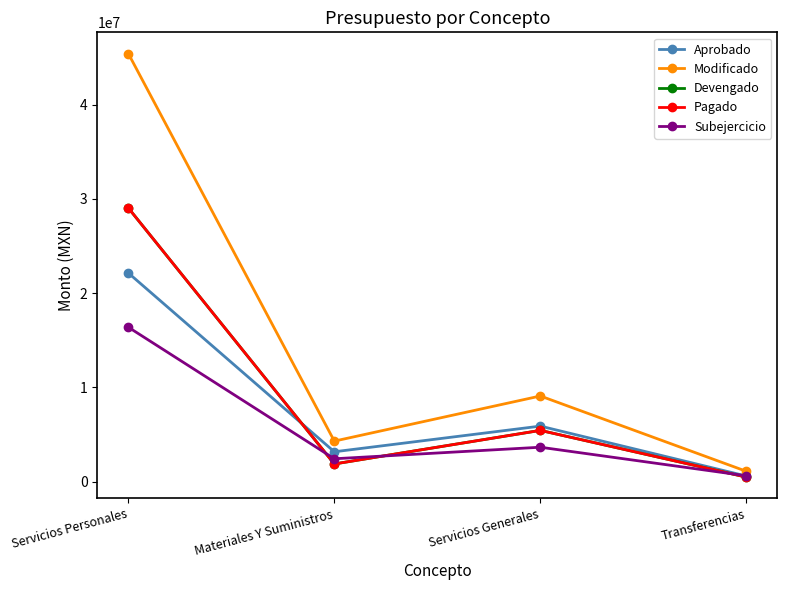

At Materiales Y Suministros, list the series in order from smallest to largest.

Devengado, Pagado, Subejercicio, Aprobado, Modificado